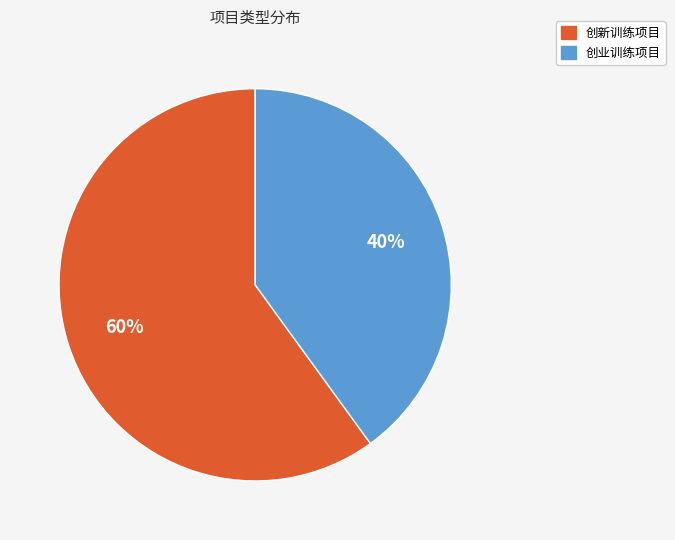

To the nearest percent, what is the combined percentage of 创业训练项目 and 创新训练项目?

100%